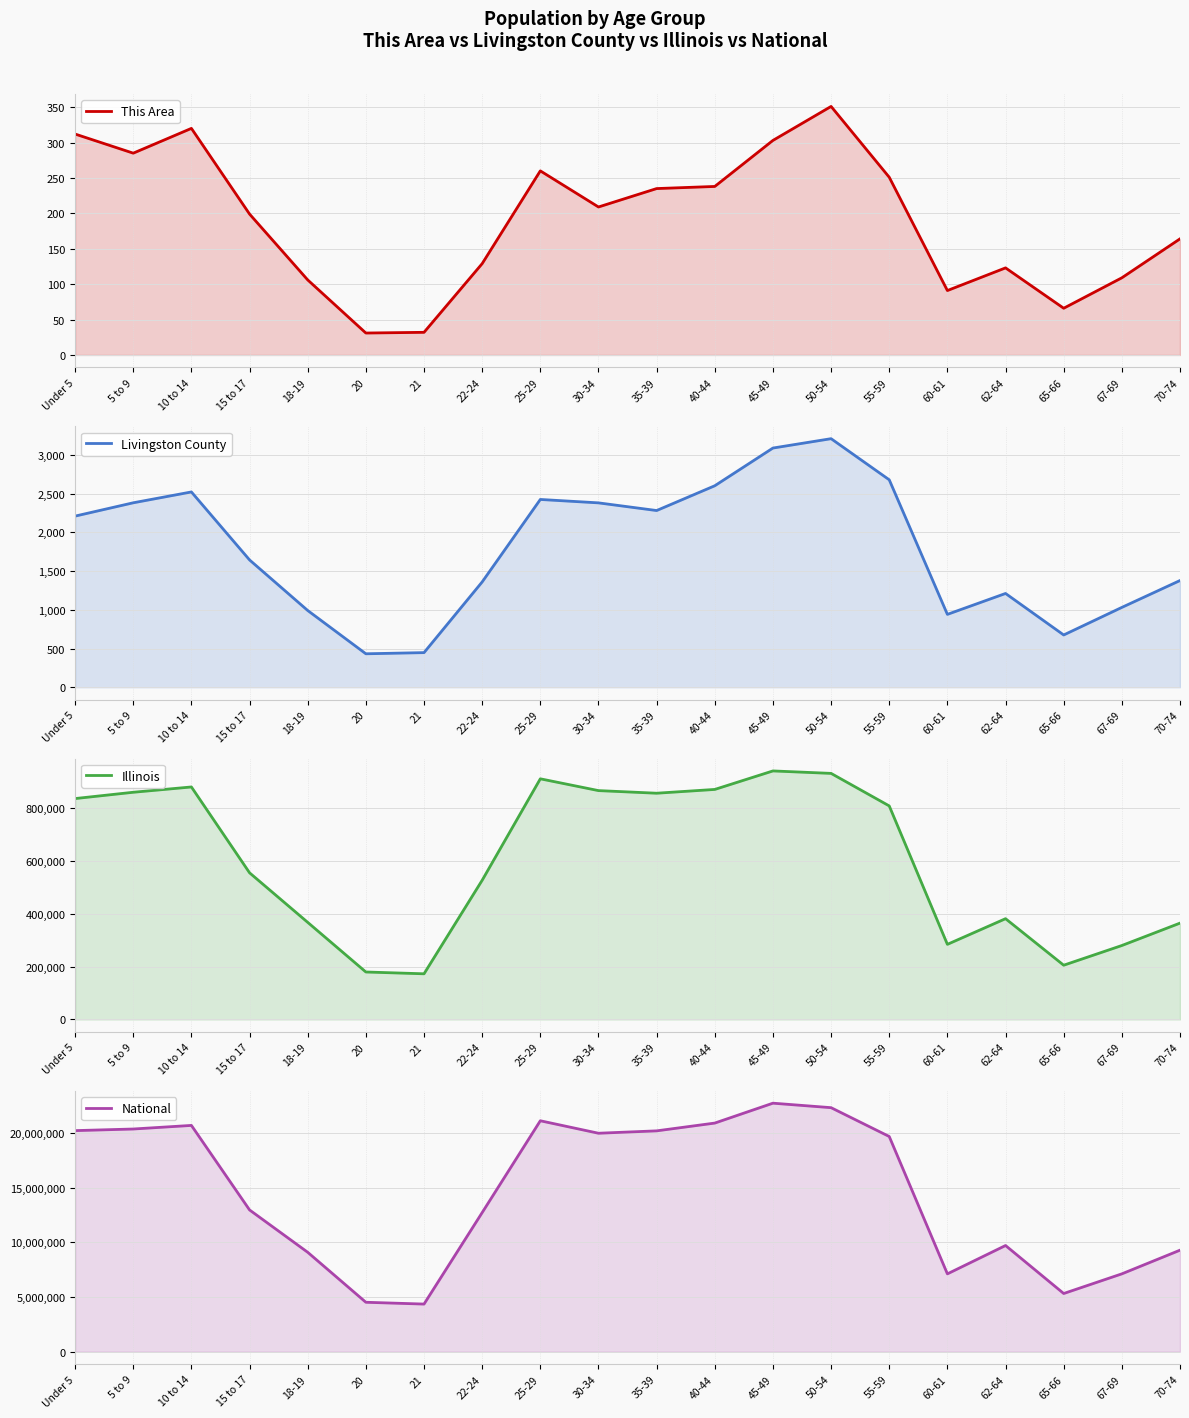

How many interior local valleys does the Livingston County series have?

4